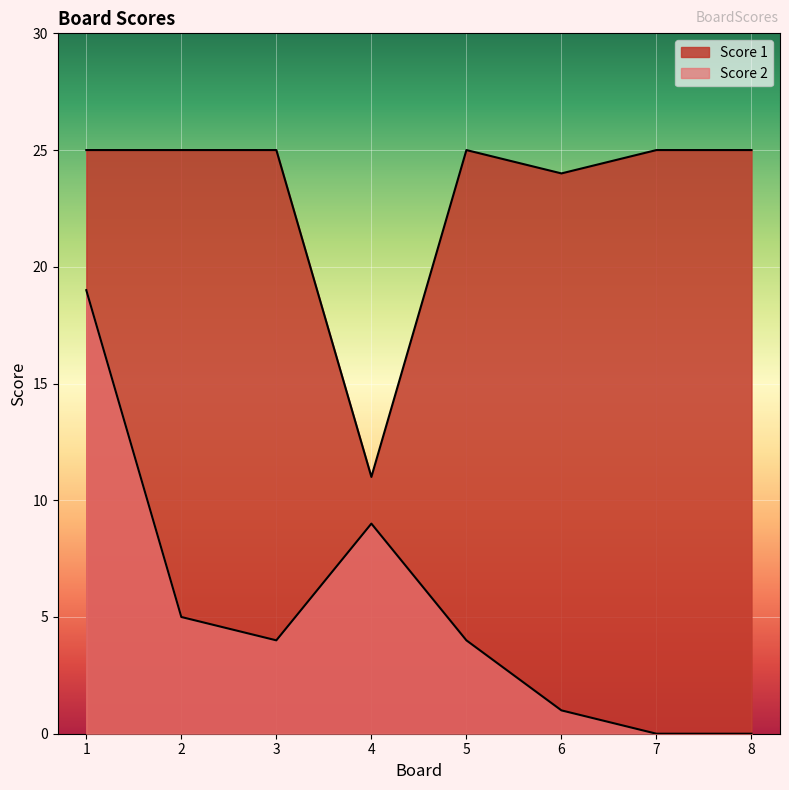

True or false: Score 1 and Score 2 cross at least once.

False